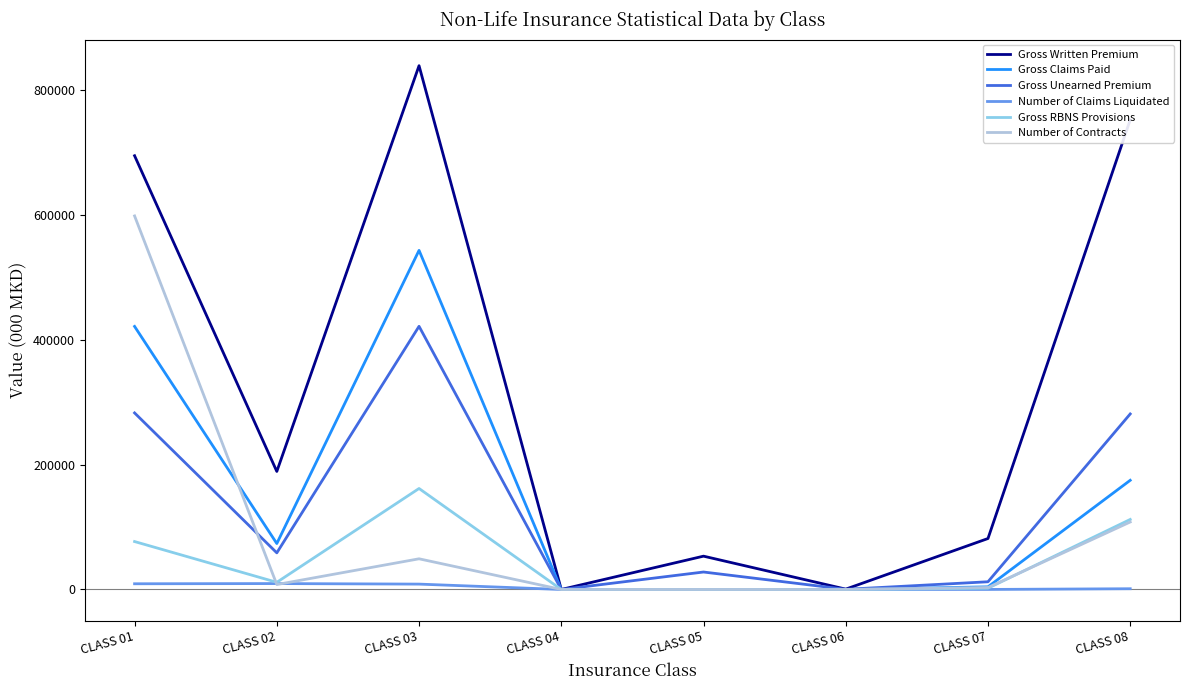

Rank the series by their maximum value, from lowest to highest.

Number of Claims Liquidated, Gross RBNS Provisions, Gross Unearned Premium, Gross Claims Paid, Number of Contracts, Gross Written Premium